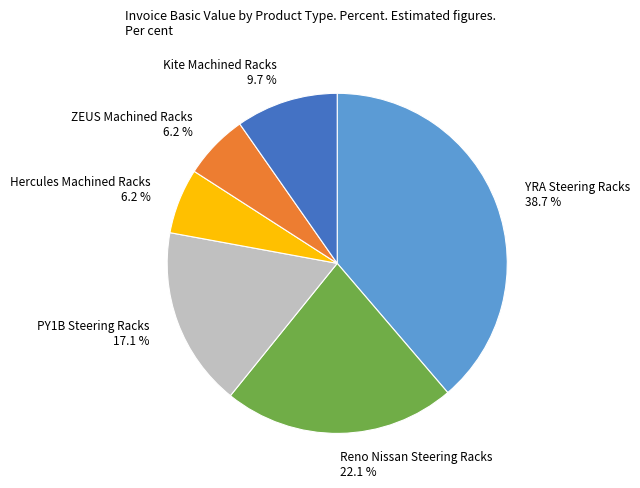

Combined, do Reno Nissan Steering Racks 22.1 % and Kite Machined Racks 9.7 % account for over 50%?

No